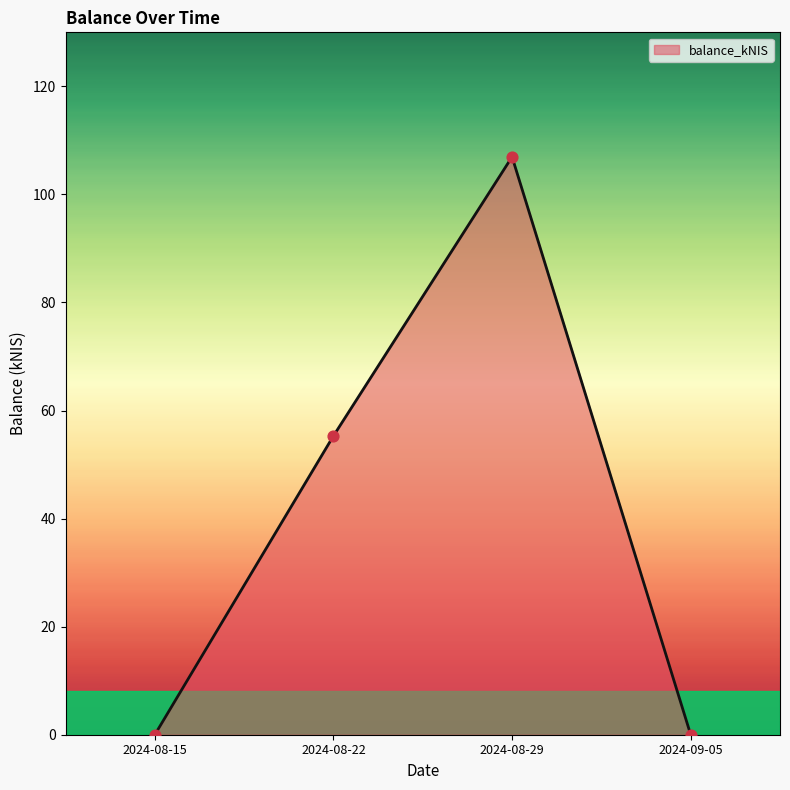

Approximately how many times larger is the value at 2024-08-29 compared to 2024-08-22?

1.9